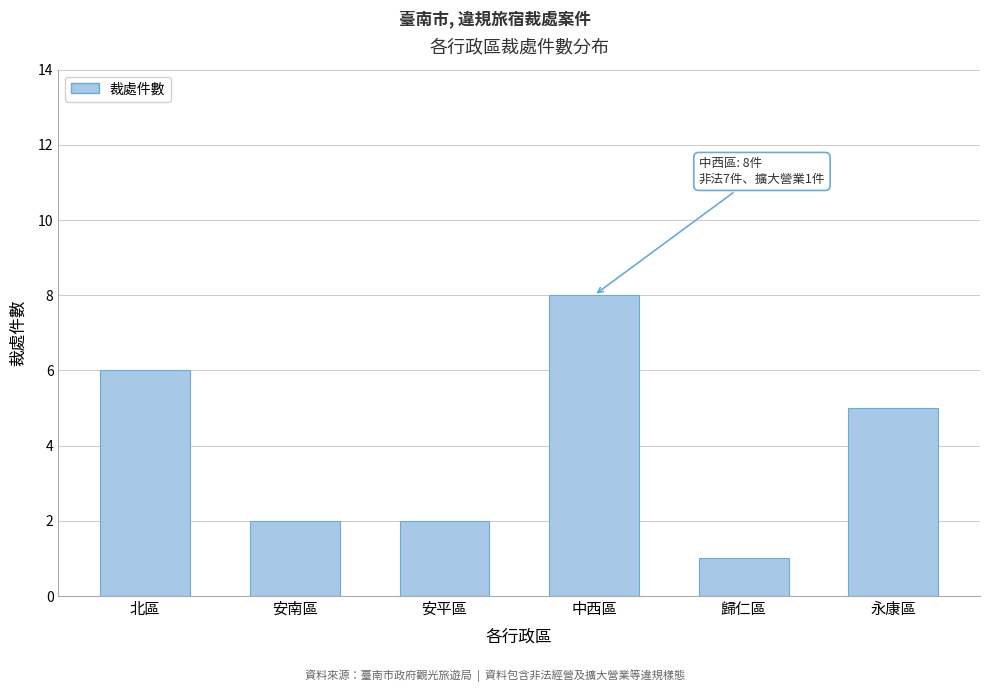

Reading right to left, extract all data points from this chart.

永康區=5	歸仁區=1	中西區=8	安平區=2	安南區=2	北區=6